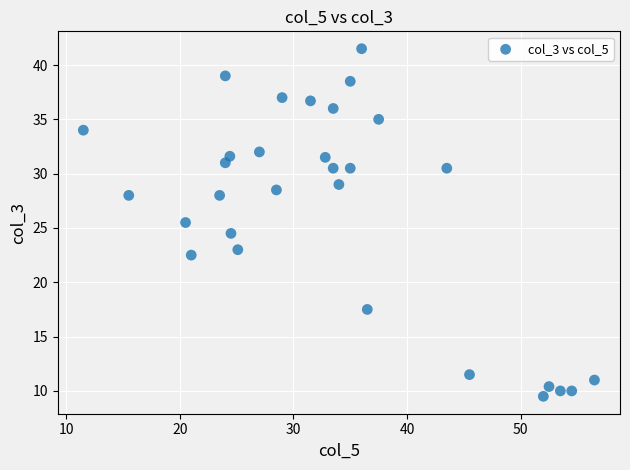

What is the range of X values (max minus min)?

45.0